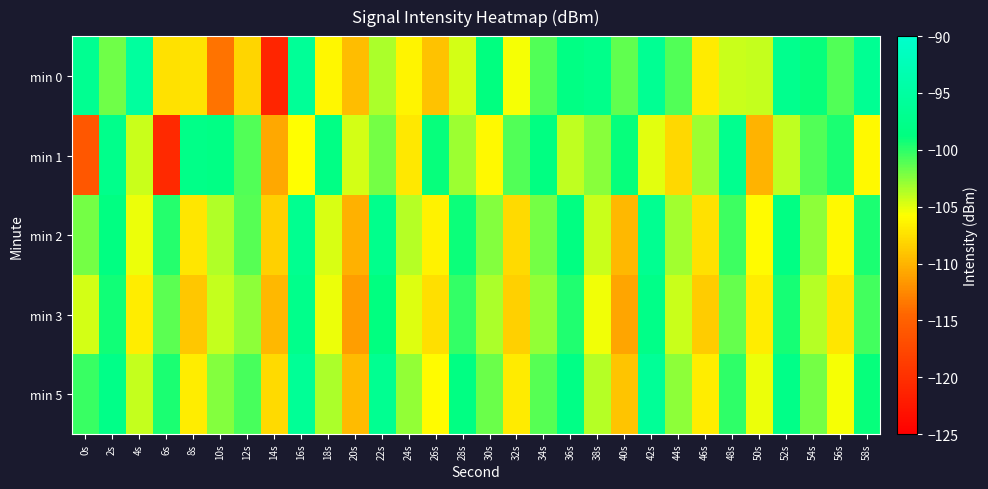

Rank the series at 2s from lowest to highest value.

min 0, min 3, min 2, min 5, min 1